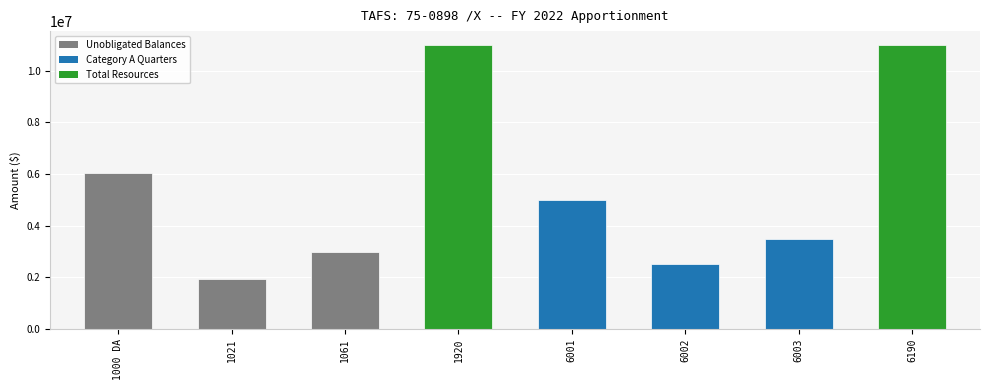

Which category has the lowest value across all series?

1021